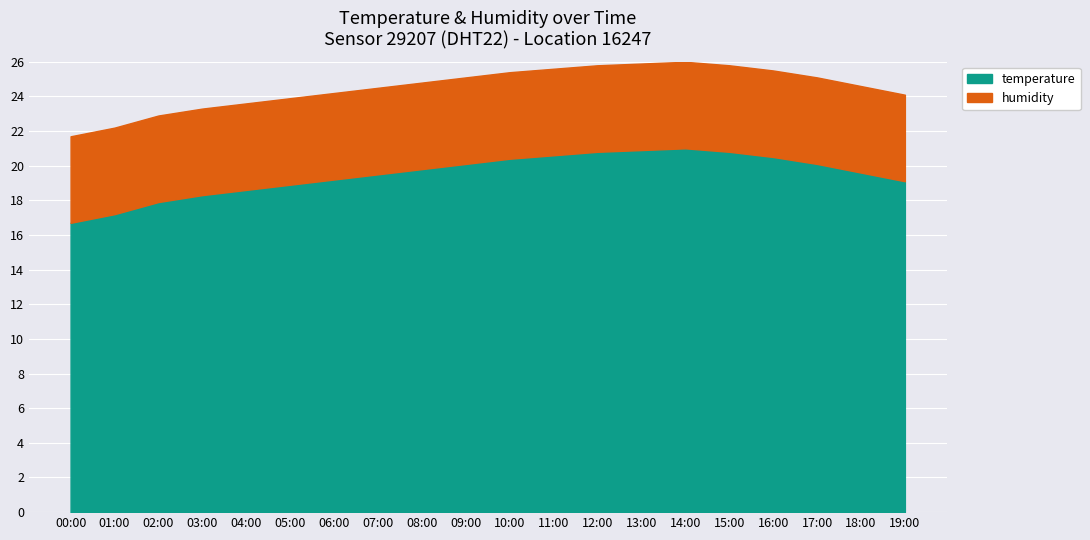

Which category has the lowest value across all series?

00:00